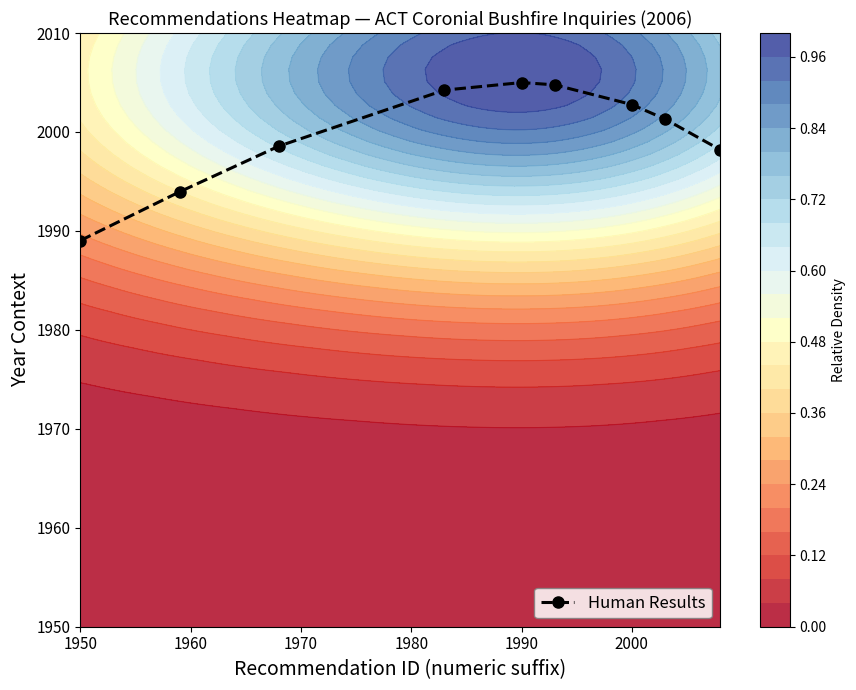

Reading left to right, list all the values displayed in this chart.

1989.0	1994.0	1998.6	2004.2	2005.0	2004.8	2002.8	2001.3	1998.2